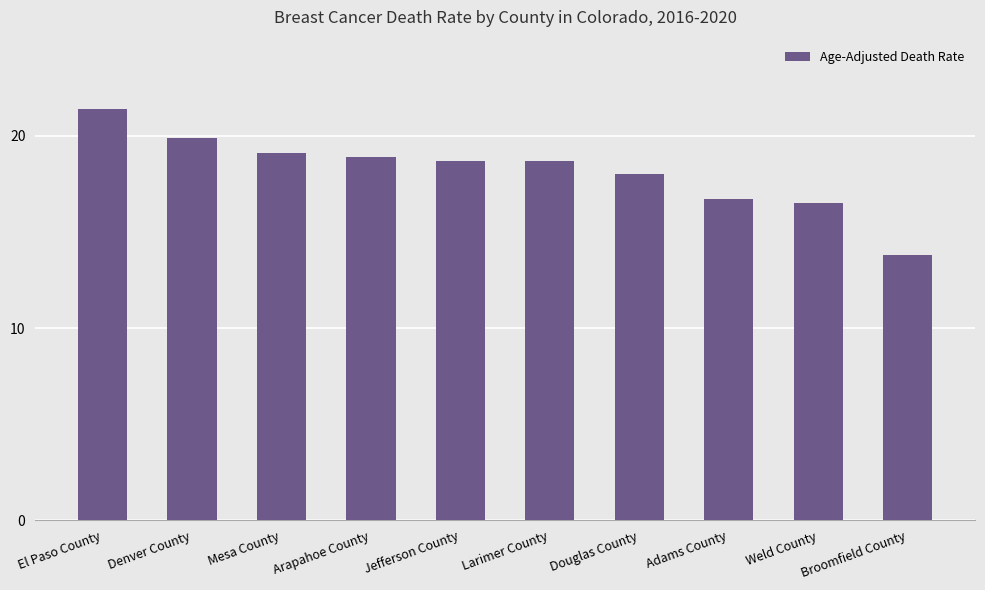

What is the change in value from Arapahoe County to Adams County?

-2.2